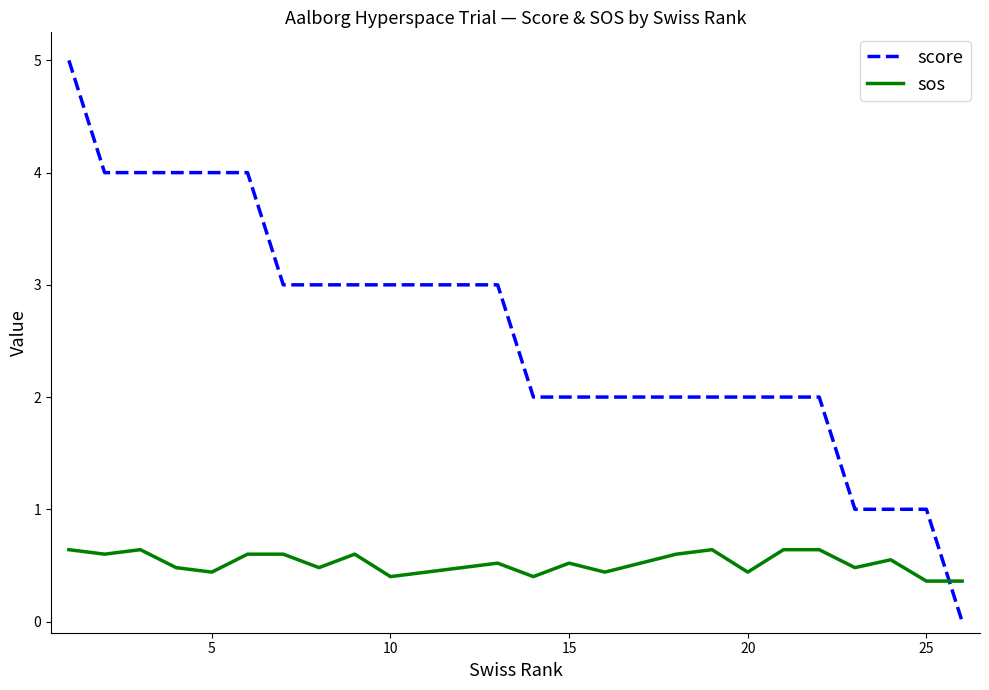

Rank the series by their maximum value, from highest to lowest.

score, sos